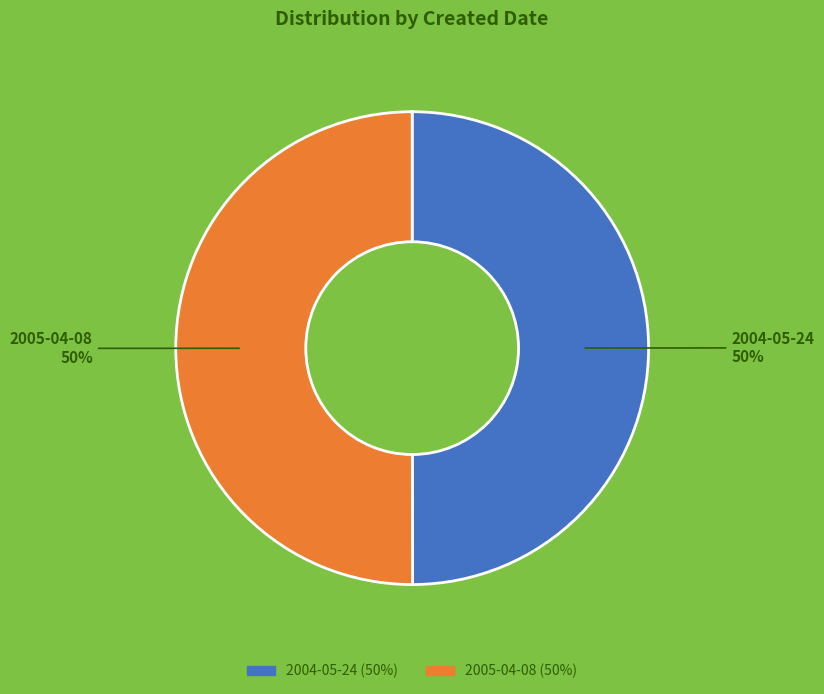

Is it true that 2005-04-08 is 50% of the pie?

True